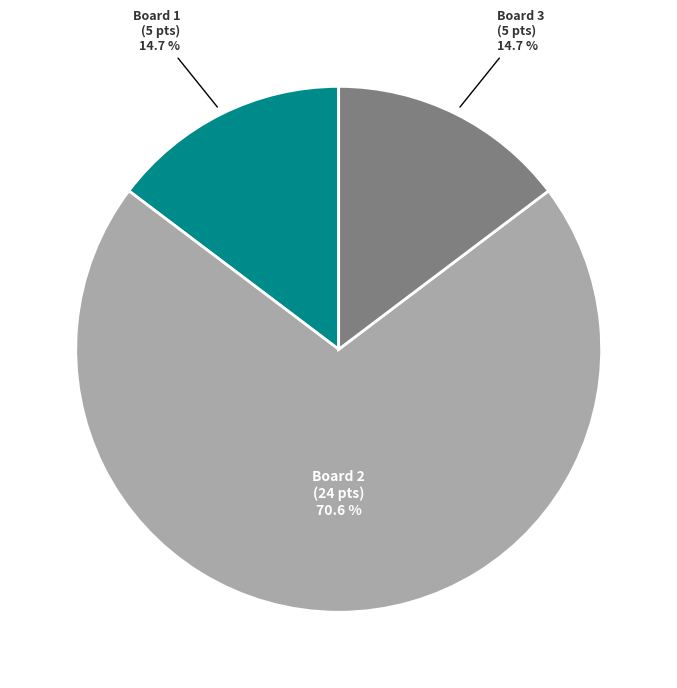

Is there a majority slice in this chart?

Yes